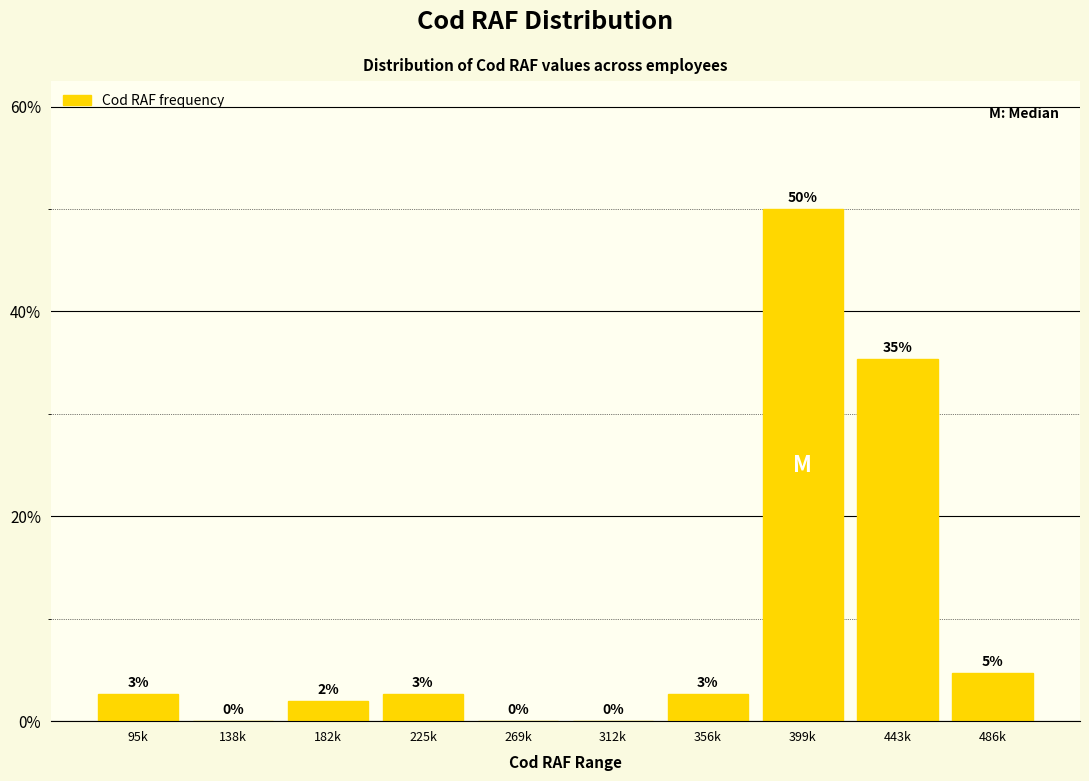

Between 399k and 312k, which is larger?

399k